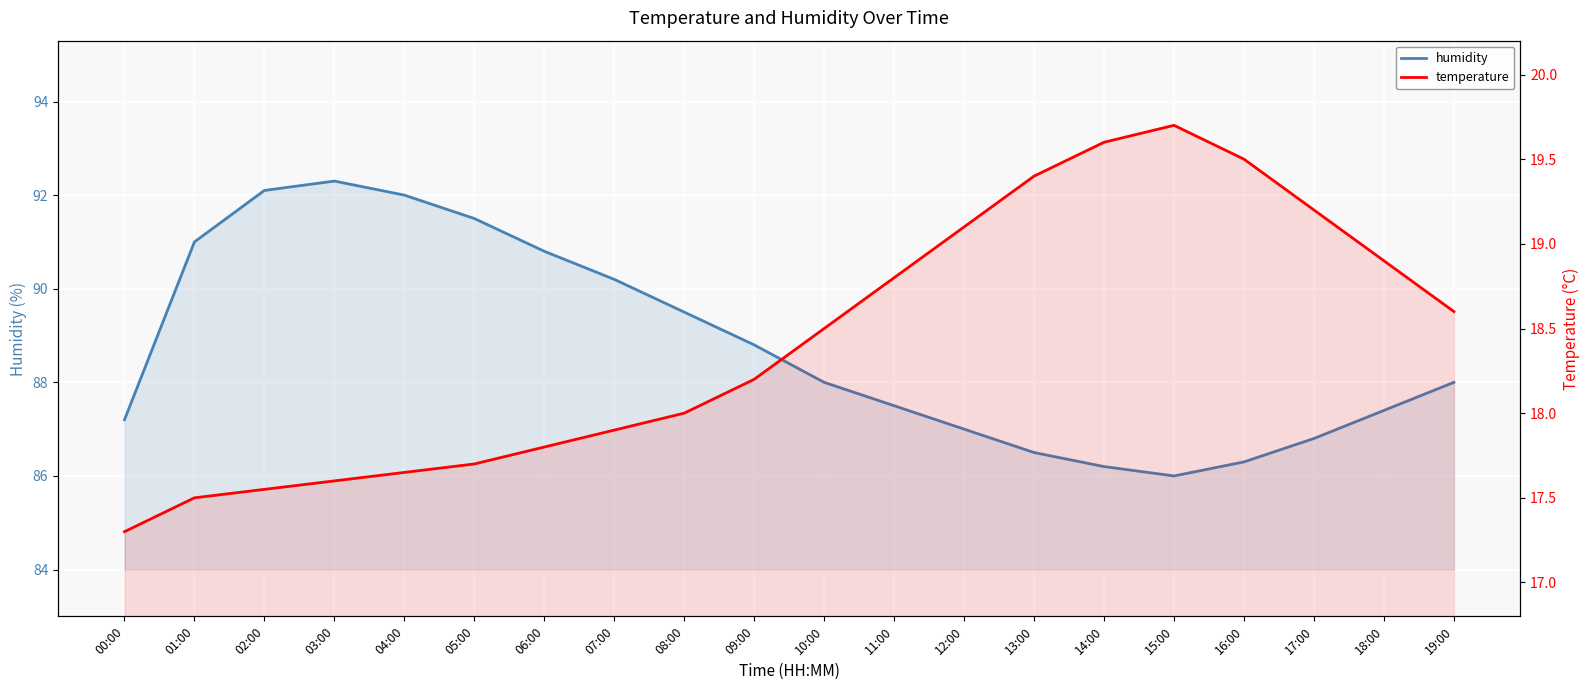

What is the label of the 16th point from the left?

15:00